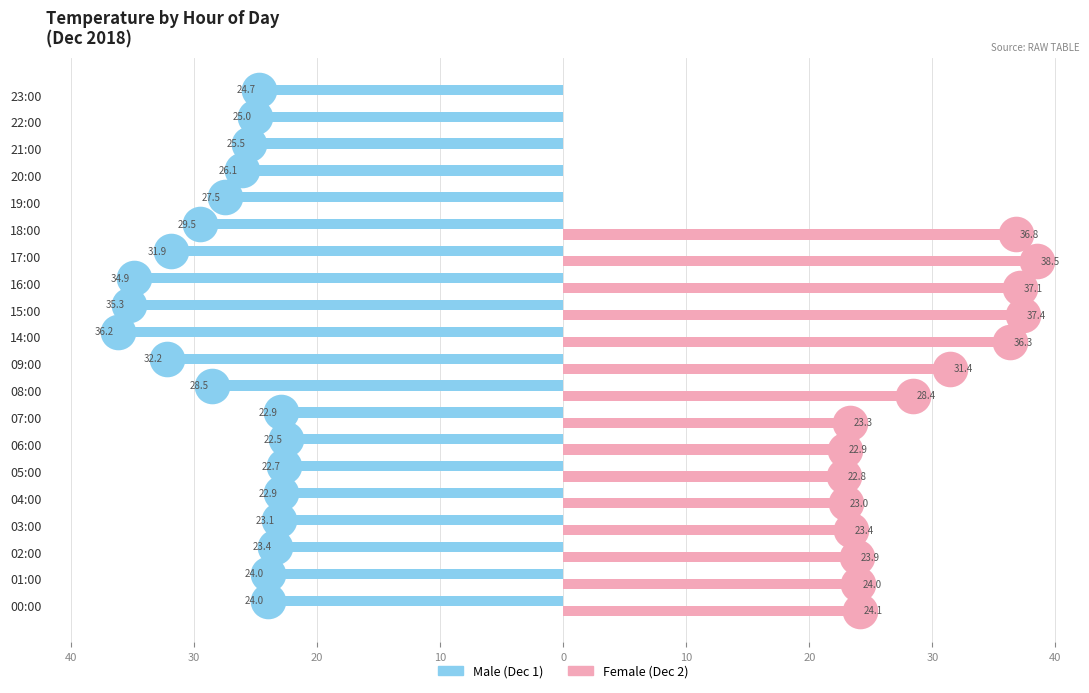

How many groups of bars are there?

20